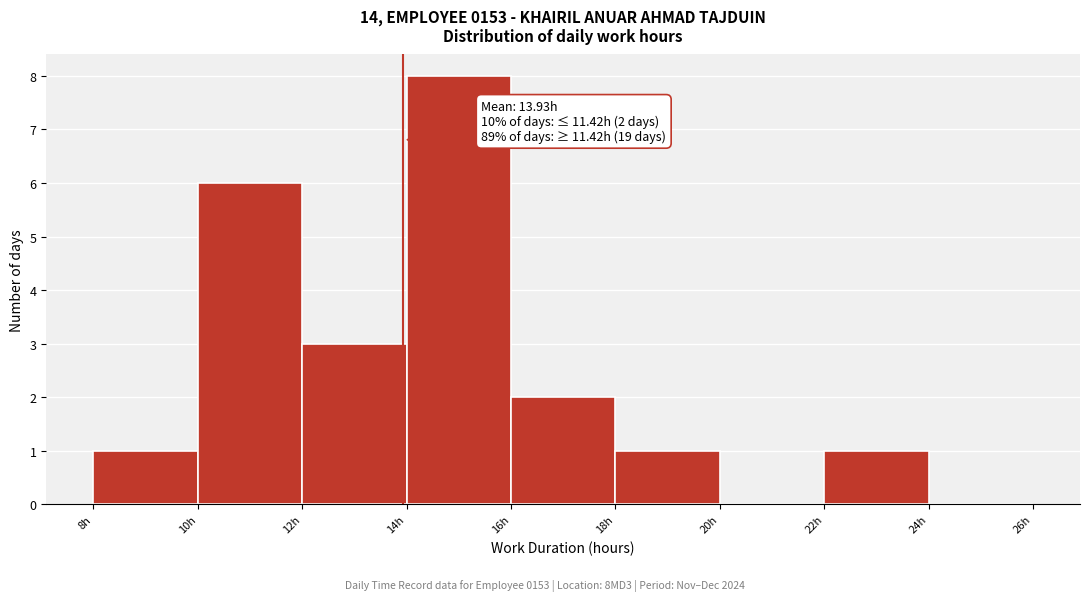

Over which range of the x-axis is the bar tallest?

14 to 16